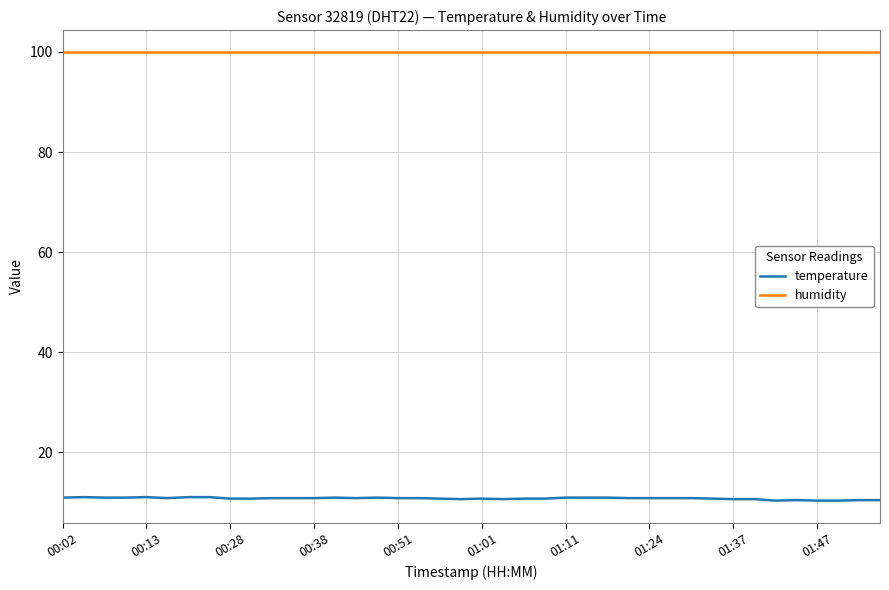

Which series has the largest total across all categories?

humidity